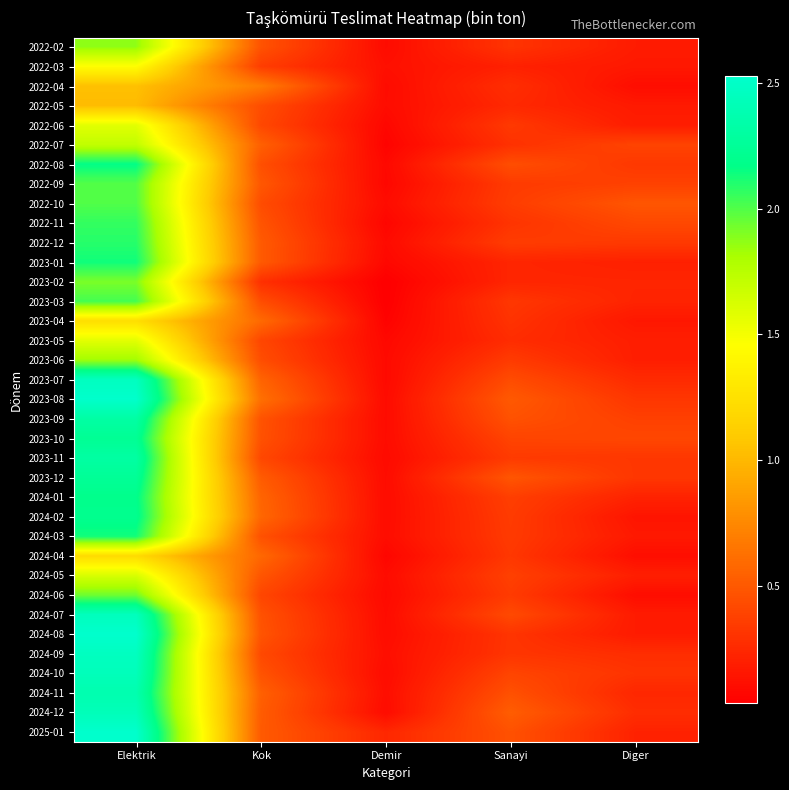

What is the total value across all series at Elektrik?

72256560